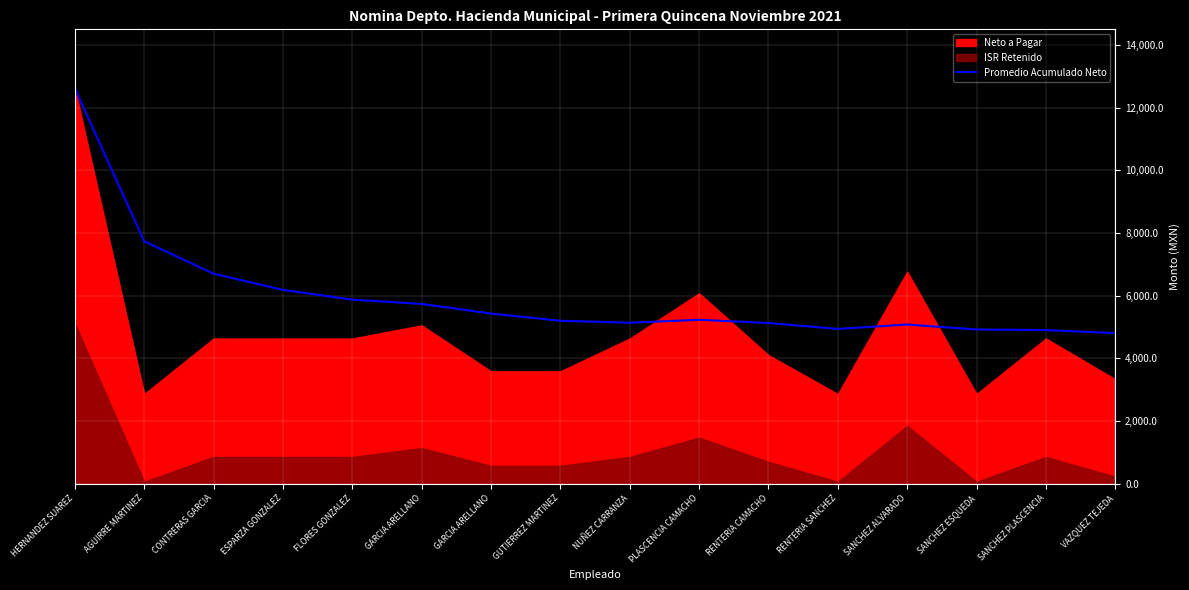

Reading left to right, extract all data points from this chart.

12603.7	7732.0	6698.0	6181.0	5870.8	5734.0	5426.9	5196.5	5133.6	5227.6	5125.2	4936.4	5076.8	4918.5	4899.2	4801.1